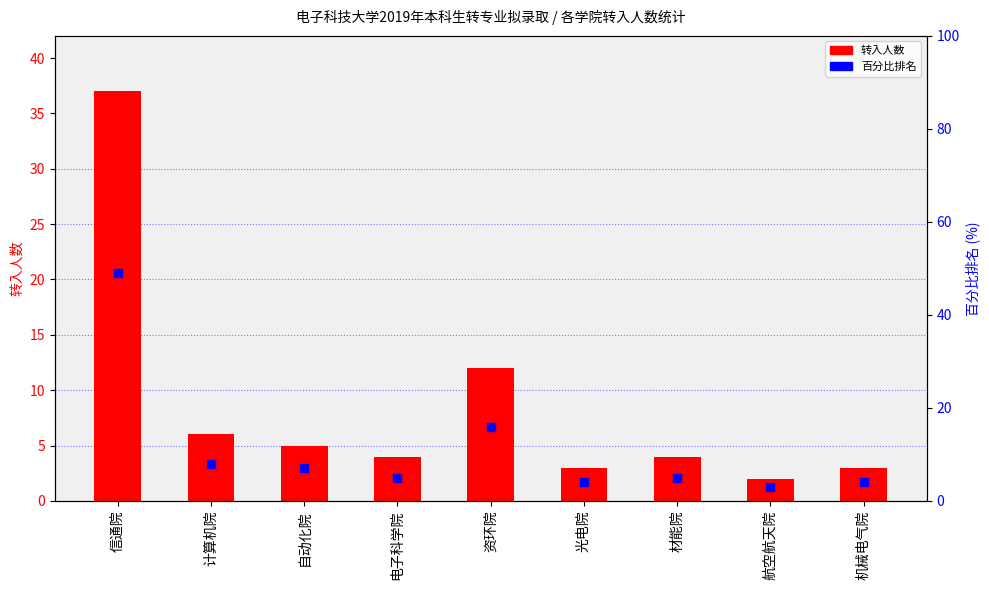

Which series has the widest spread of Y values?

百分比排名